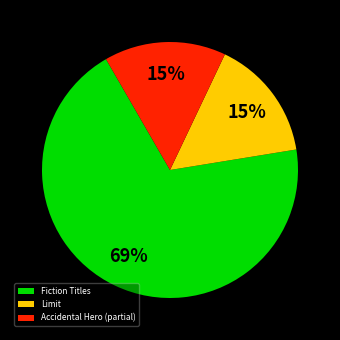

Is the sum of Accidental Hero (partial) and Fiction Titles greater than half?

Yes